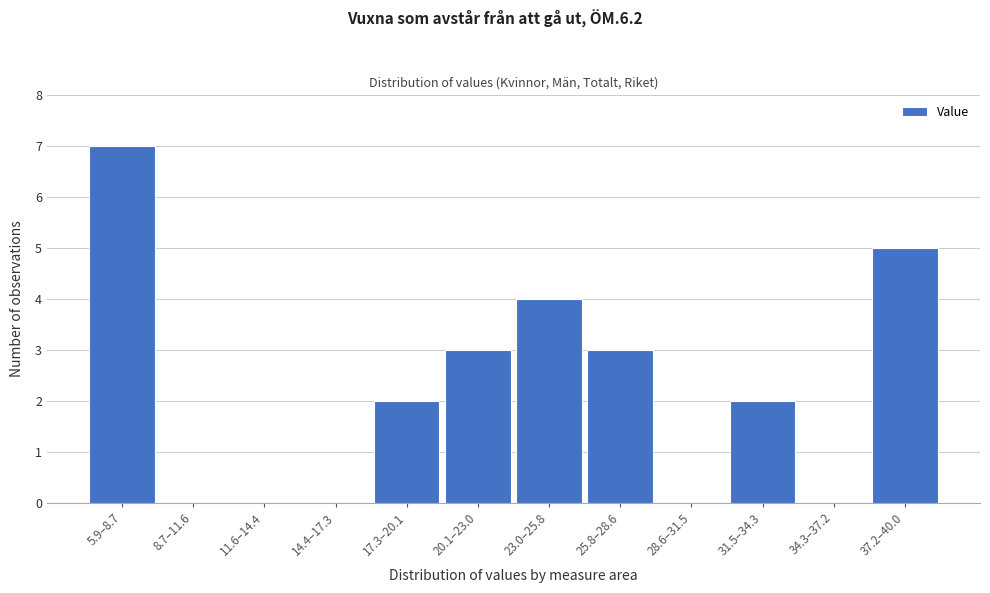

Reading right to left, transcribe all the data shown in this chart.

37.2–40.0=5	34.3–37.2=0	31.5–34.3=2	28.6–31.5=0	25.8–28.6=3	23.0–25.8=4	20.1–23.0=3	17.3–20.1=2	14.4–17.3=0	11.6–14.4=0	8.7–11.6=0	5.9–8.7=7